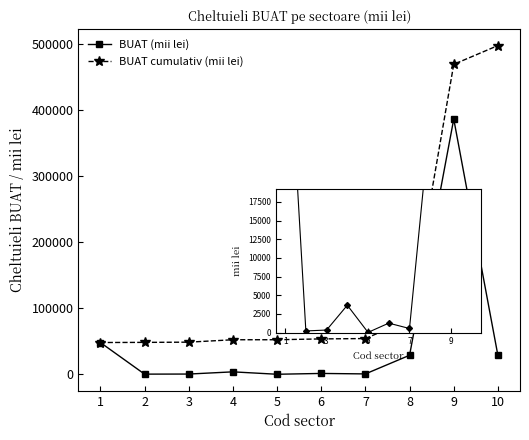

Rank the series at 10 from highest to lowest value.

BUAT cumulativ (mii lei), BUAT (mii lei)